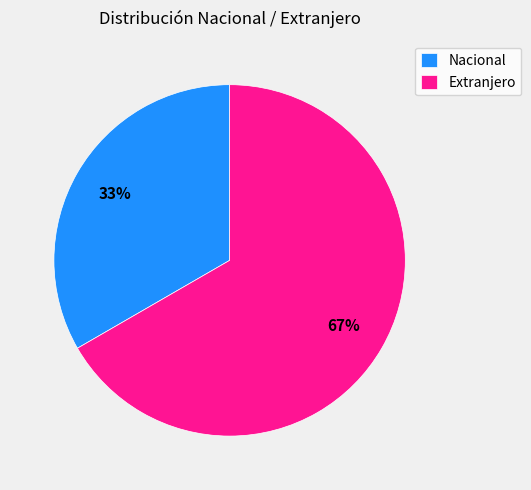

To the nearest percent, what is the average slice percentage?

50%